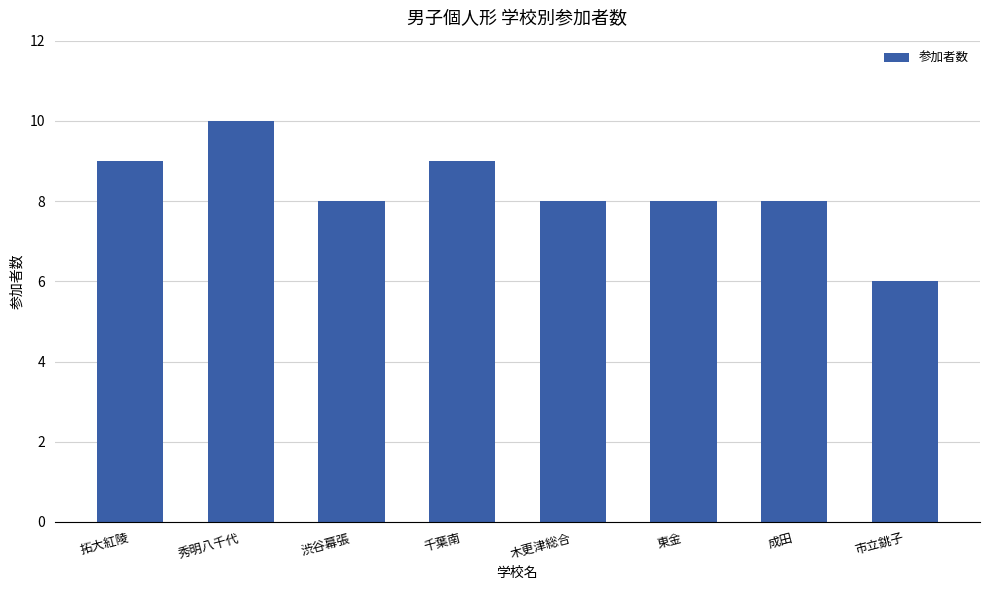

Reading left to right, what are all the values shown in this chart?

9	10	8	9	8	8	8	6